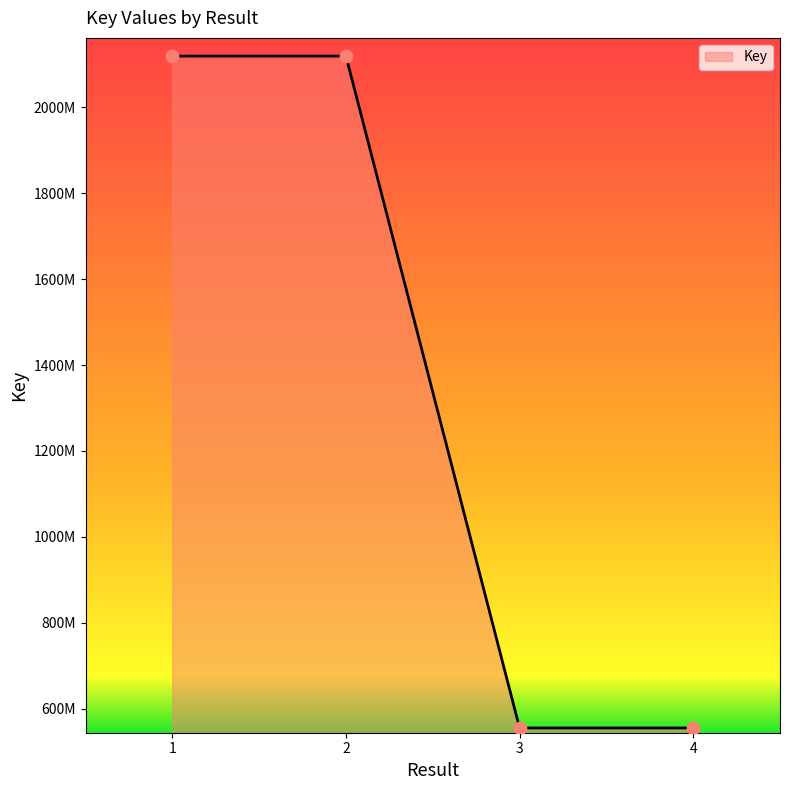

Which has a higher value, 4 or 1?

1